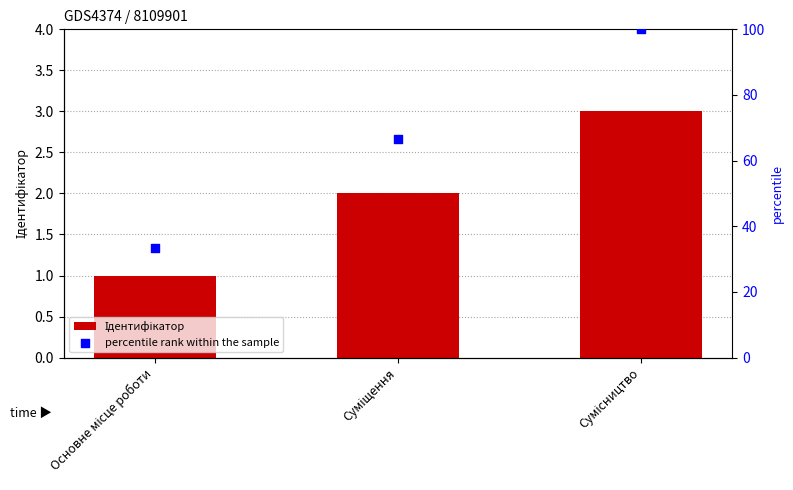

Which series reaches the maximum Y coordinate?

percentile rank within the sample